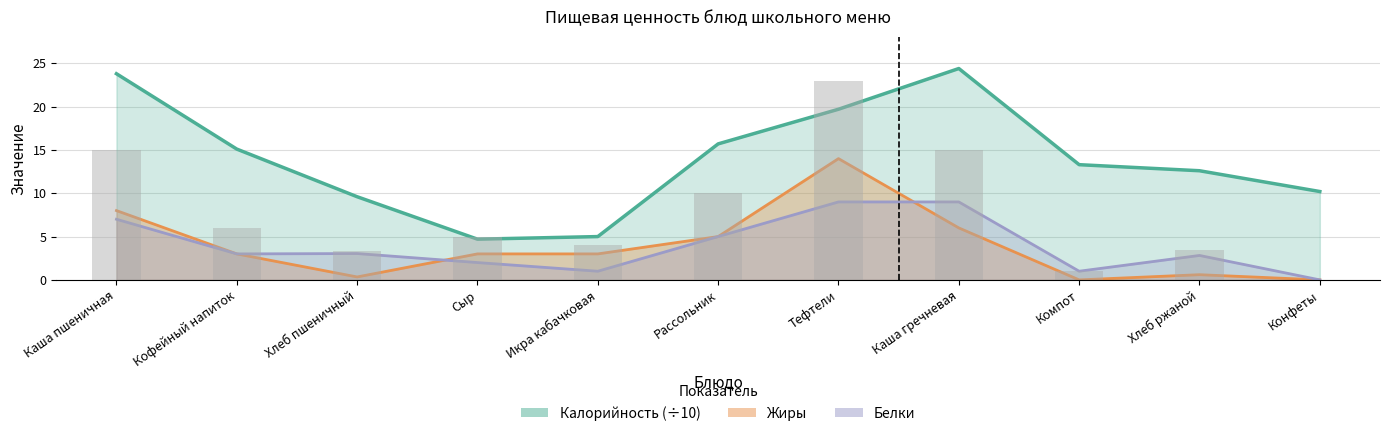

At Сыр, list the series in order from smallest to largest.

Белки, Жиры, Калорийность